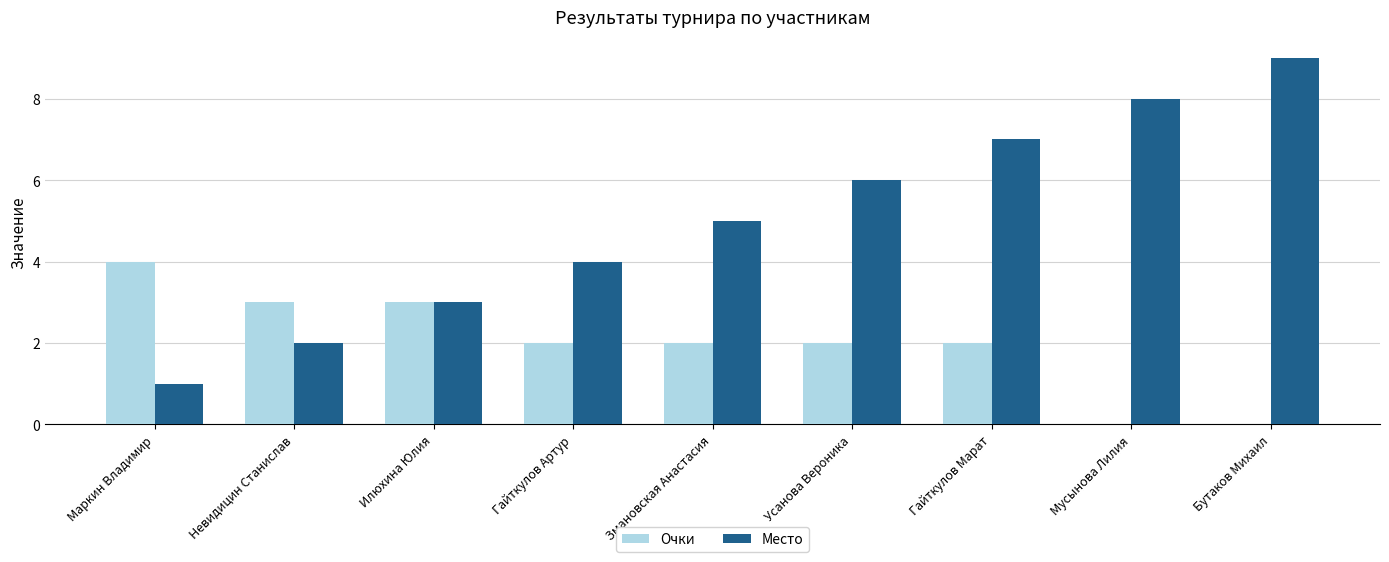

What is the sum of the Очки values at Илюхина Юлия and Гайткулов Марат?

5